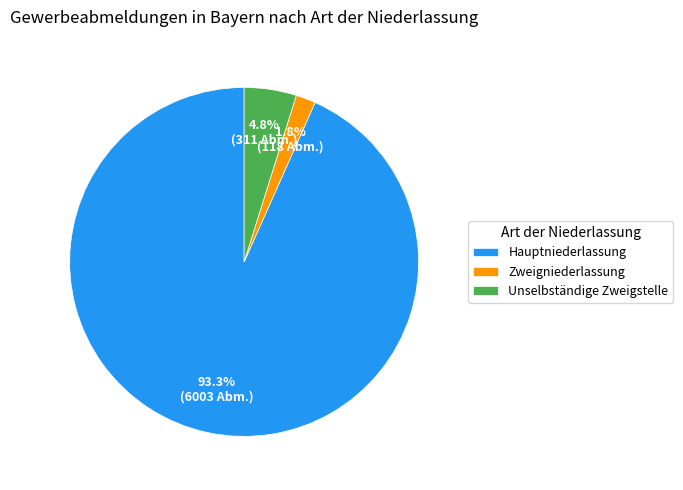

Count the number of slices in the pie.

3